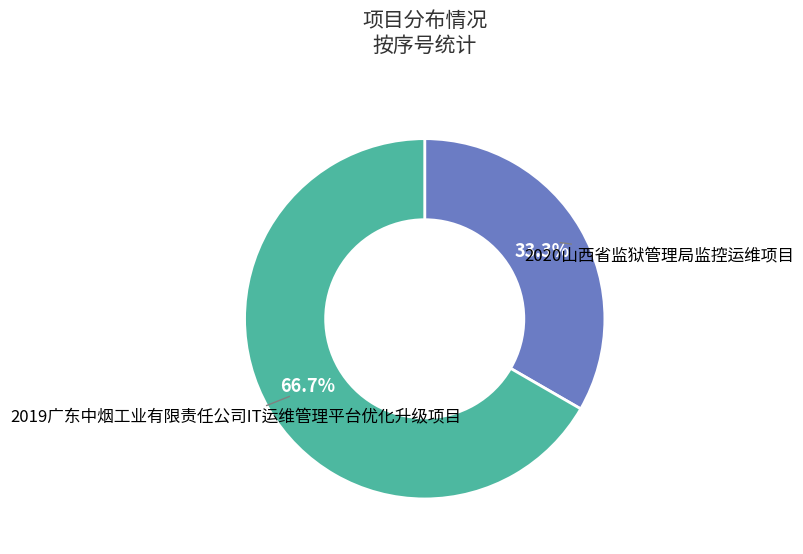

Which slice is the largest?

2019广东中烟工业有限责任公司IT运维管理平台优化升级项目